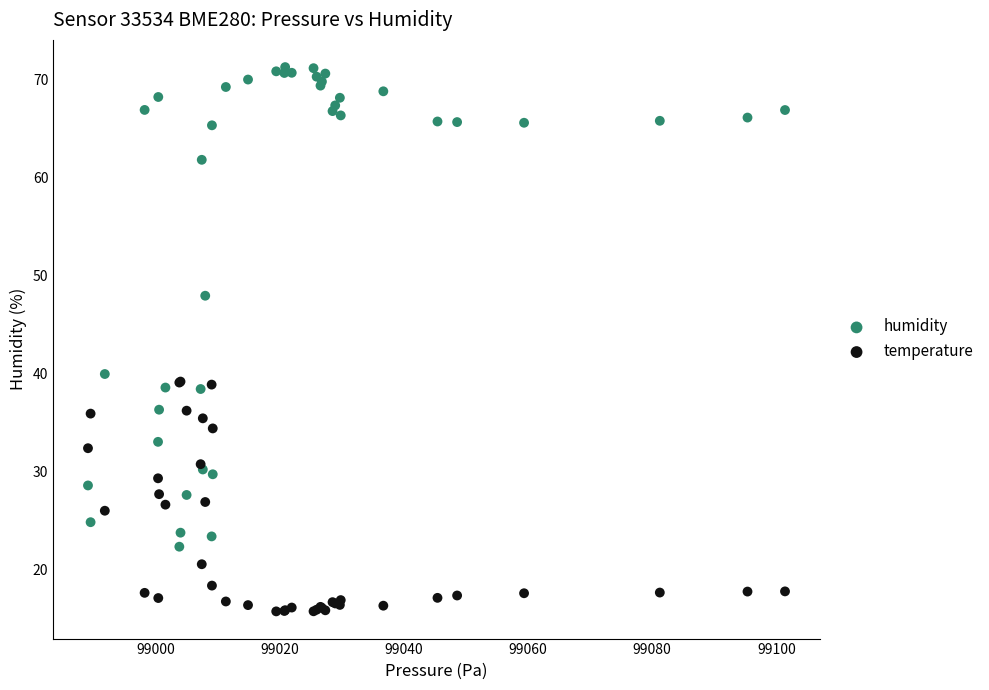

Which series has the widest spread of Y values?

humidity